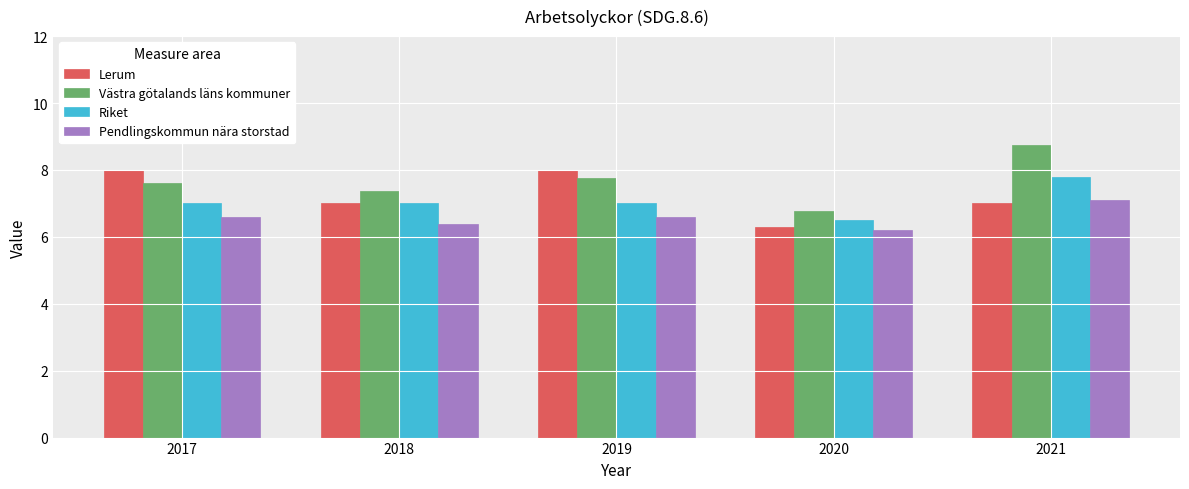

Which category has the highest value across all series?

2021